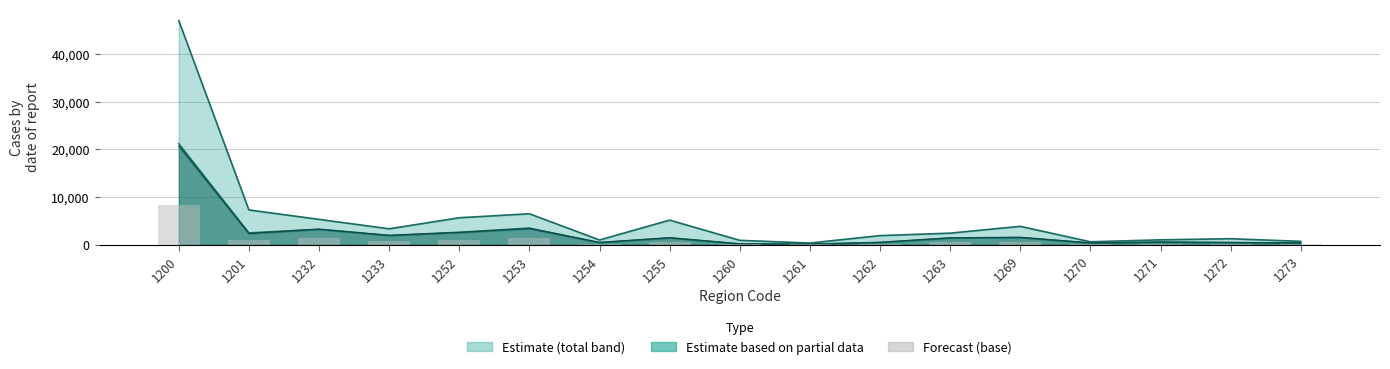

At which label is the value closest to 4166?

1253